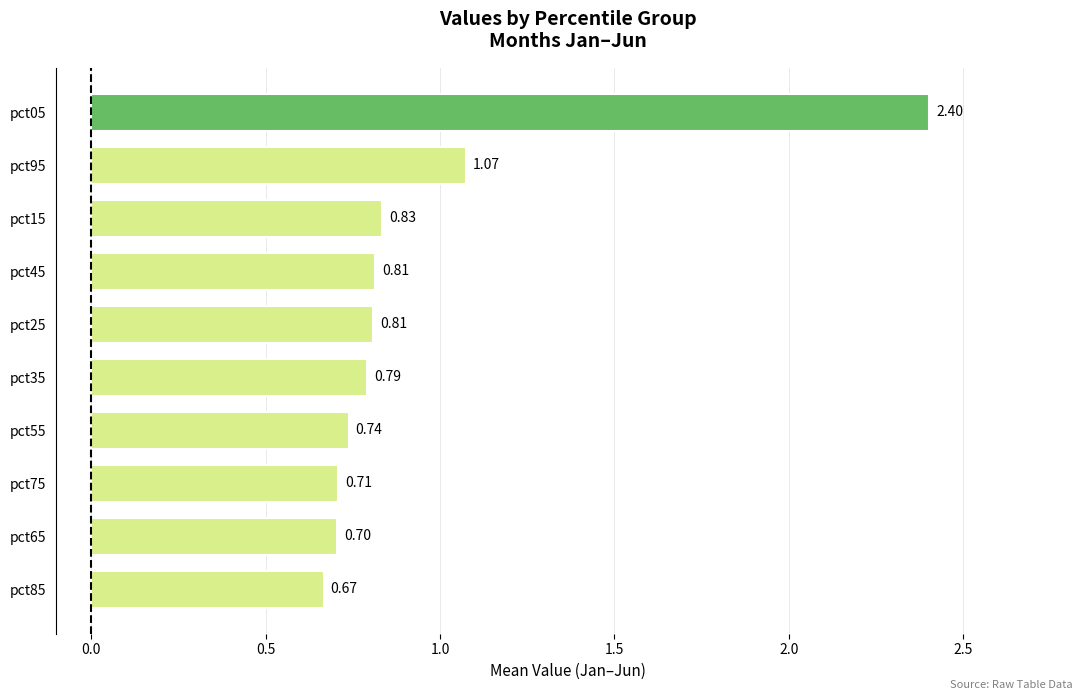

Which has a higher value, pct05 or pct35?

pct05